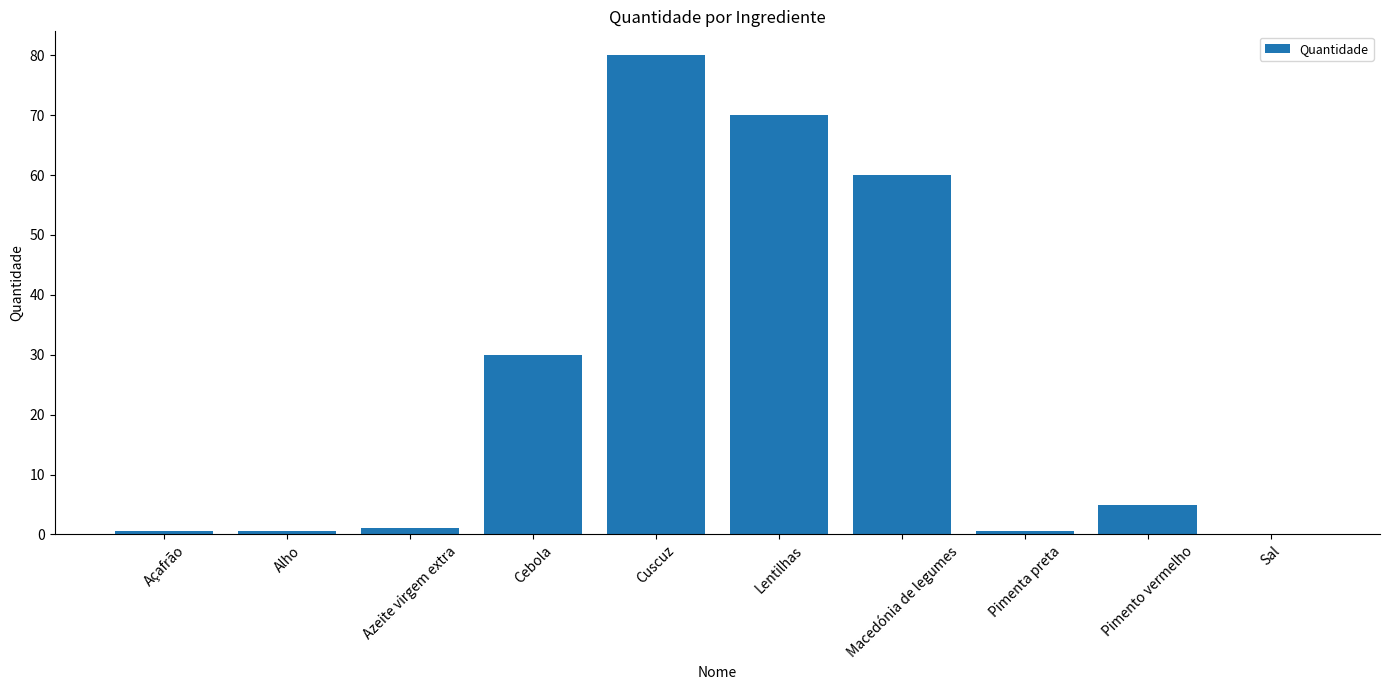

Count the number of data series in this chart.

1